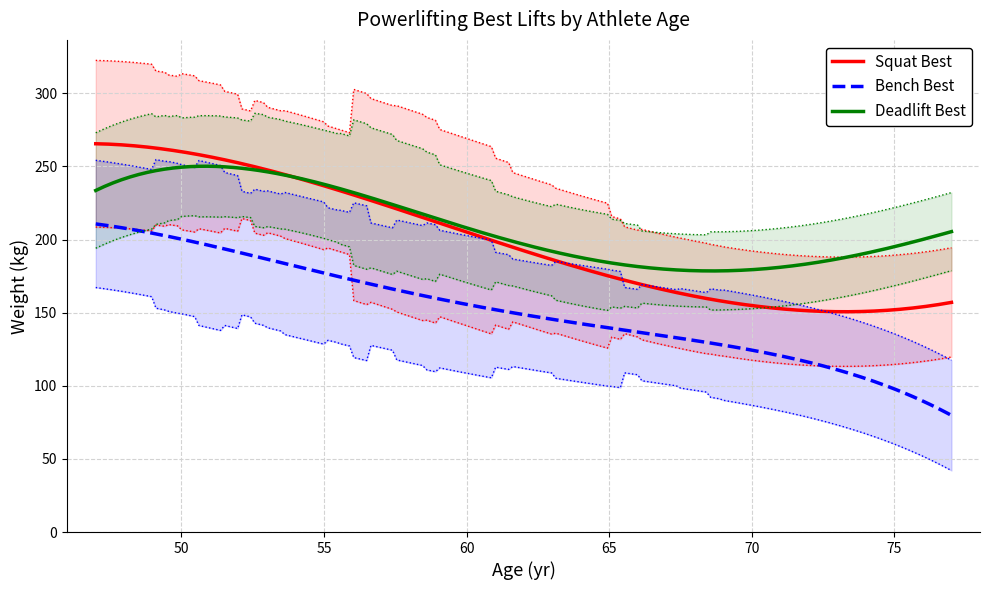

What is the lowest value of the Deadlift Best series?

178.6